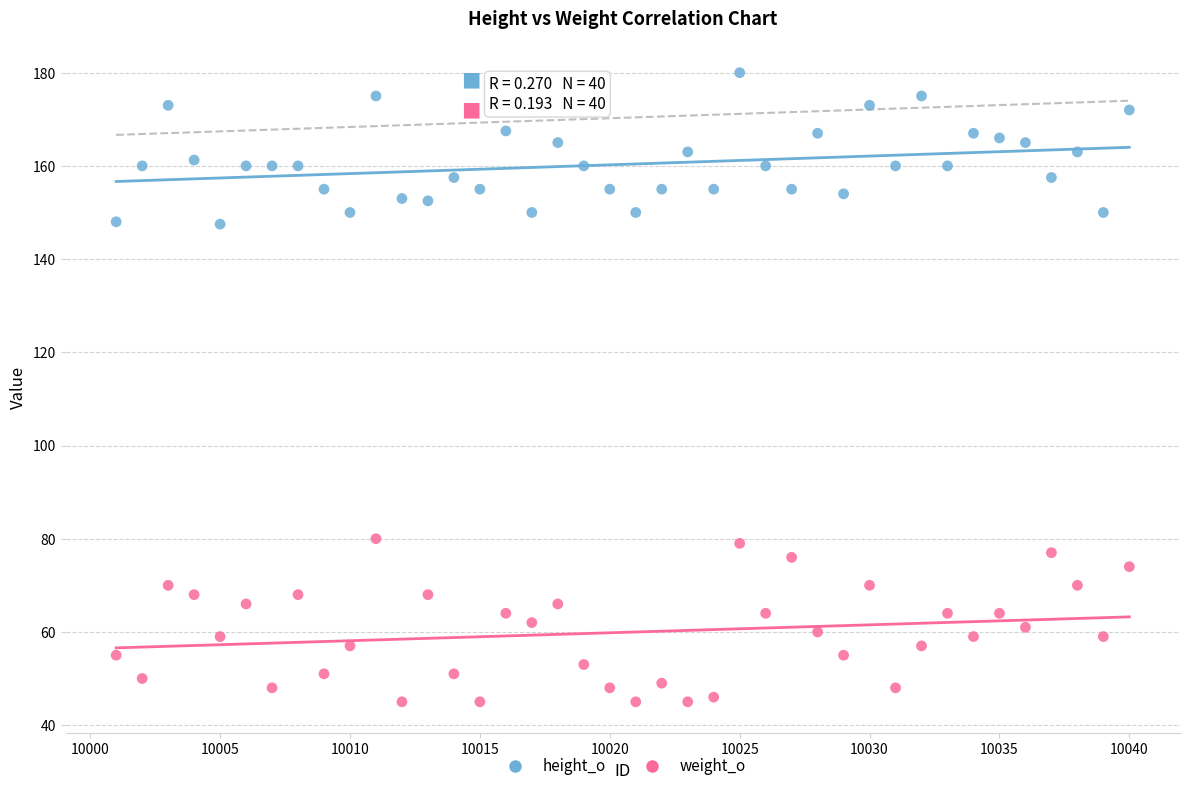

Across all data points, what is the range of Y values (max minus min)?

135.0